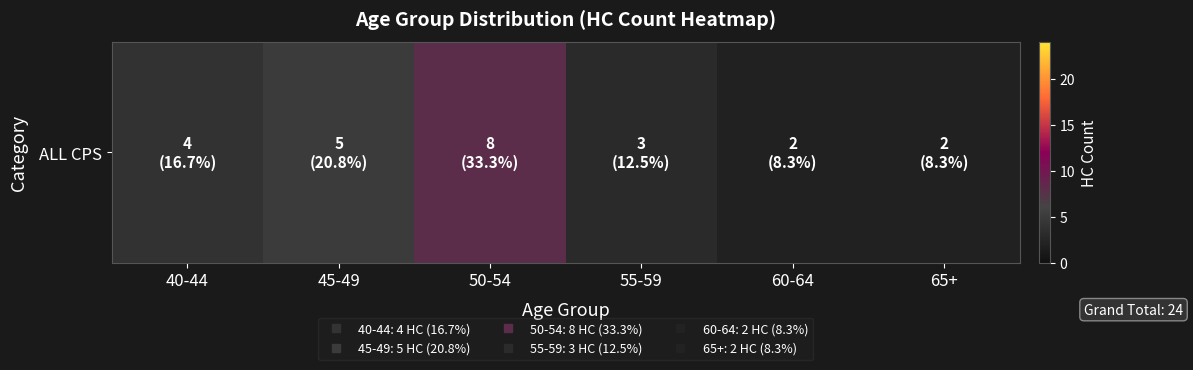

Which has a higher value, 45-49 or 55-59?

45-49